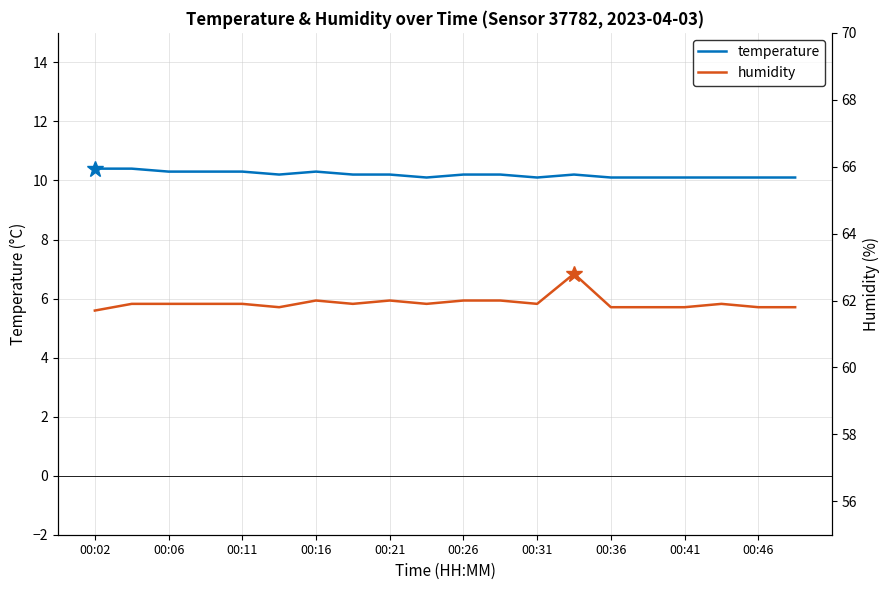

True or false: temperature has a value of 15.1 at 00:31.

False